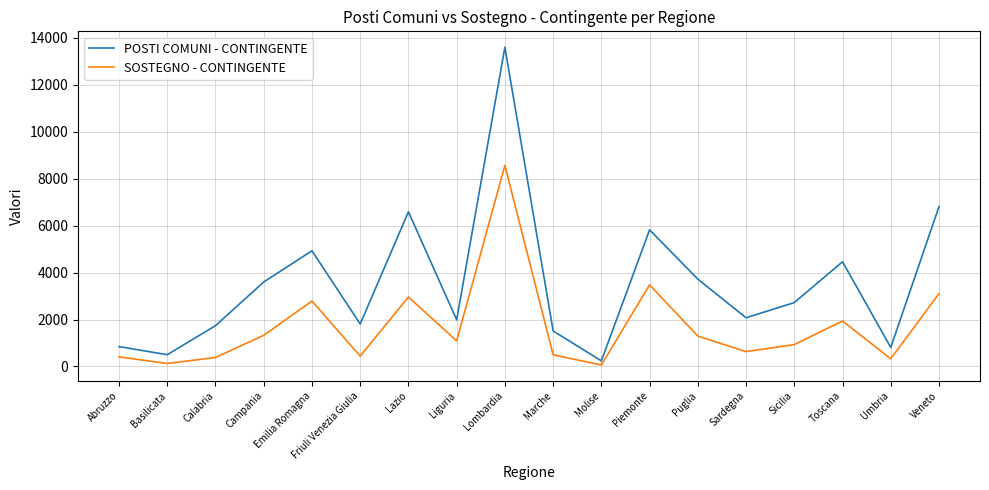

At which label is POSTI COMUNI - CONTINGENTE closest to 6921?

Veneto